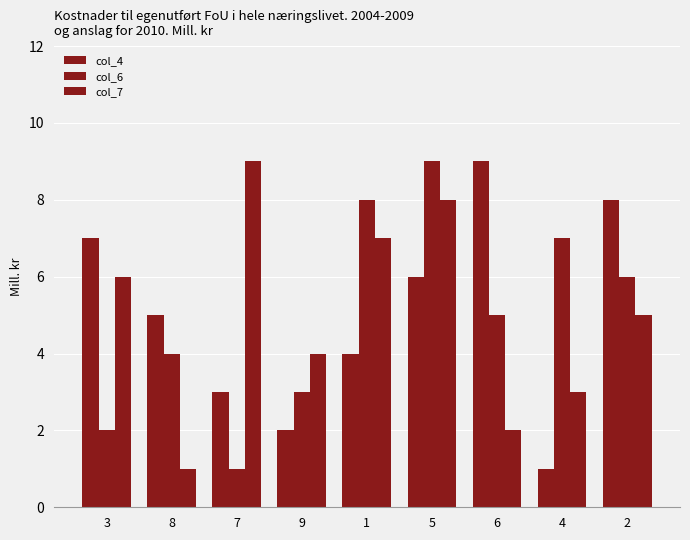

How many series are shown in this chart?

3